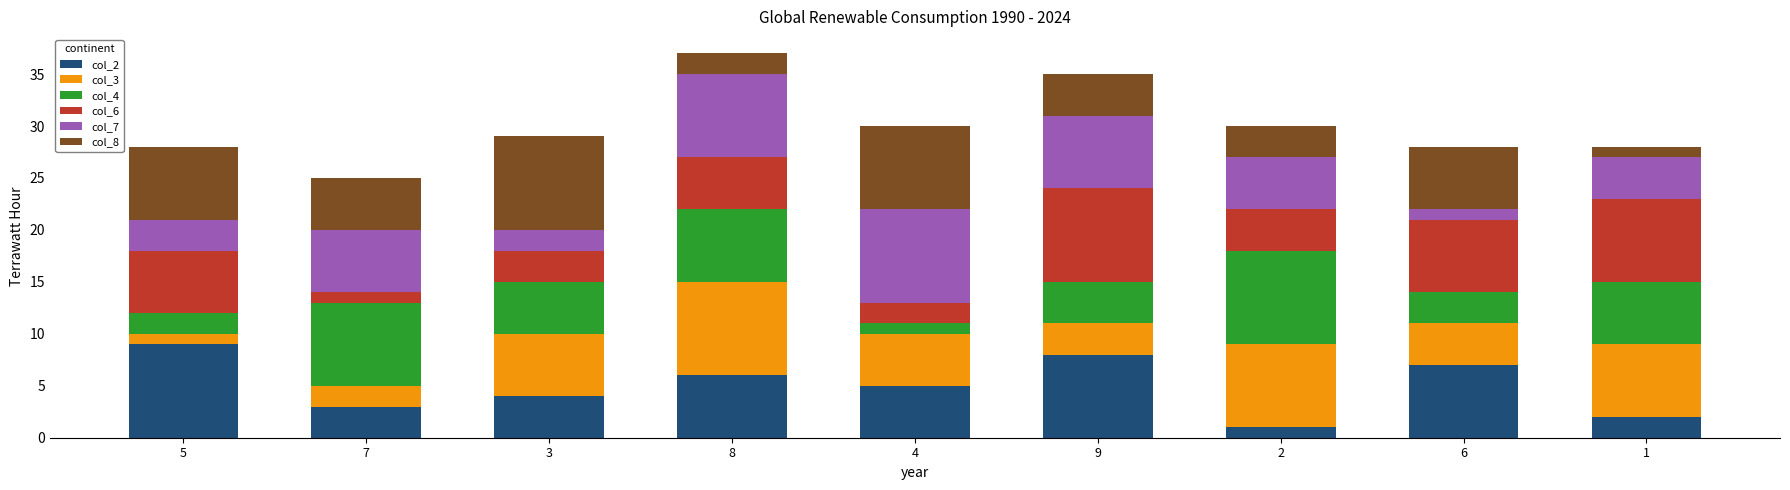

The col_2 series shows 1 at 2. True or false?

True